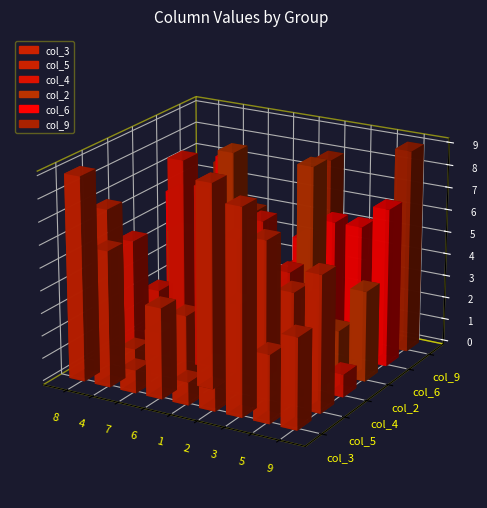

Where is col_3 nearest to the value 5?

4